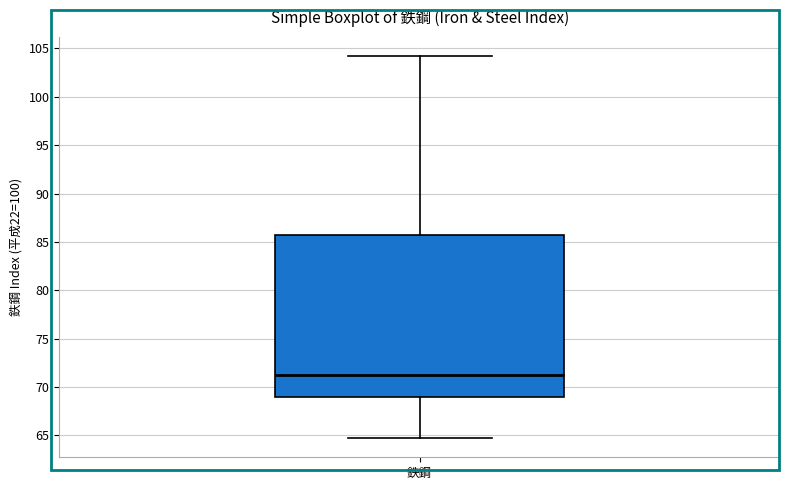

Read this box plot against the y-axis: the position of the median line, the range covered by the box, and the ends of both whiskers. The values are not printed on the chart, so give them approximately, as read against the axis.

median 71.0, box 69.0 to 86.0, whiskers 64.5 to 104.0